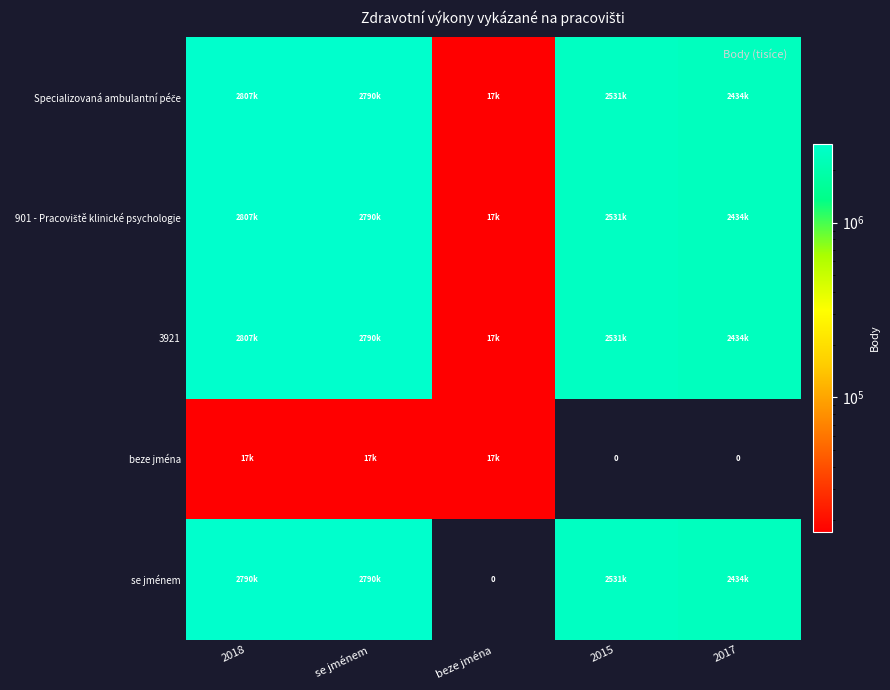

Where is se jménem nearest to the value 1394862?

2017